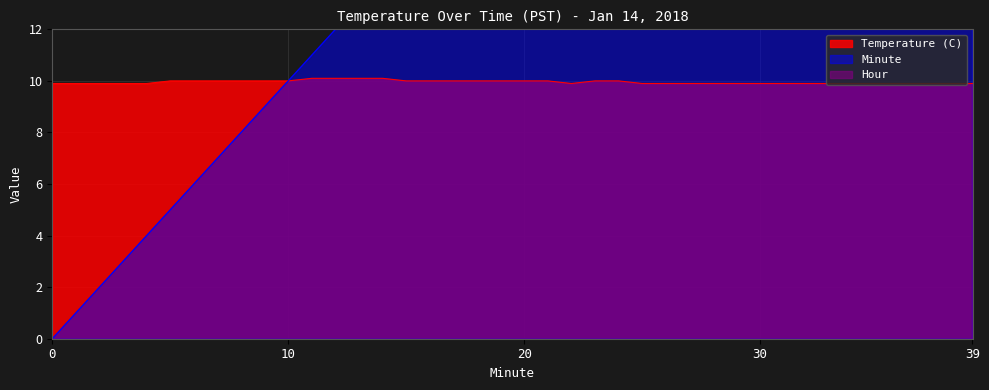

At which label is Minute closest to 19?

19